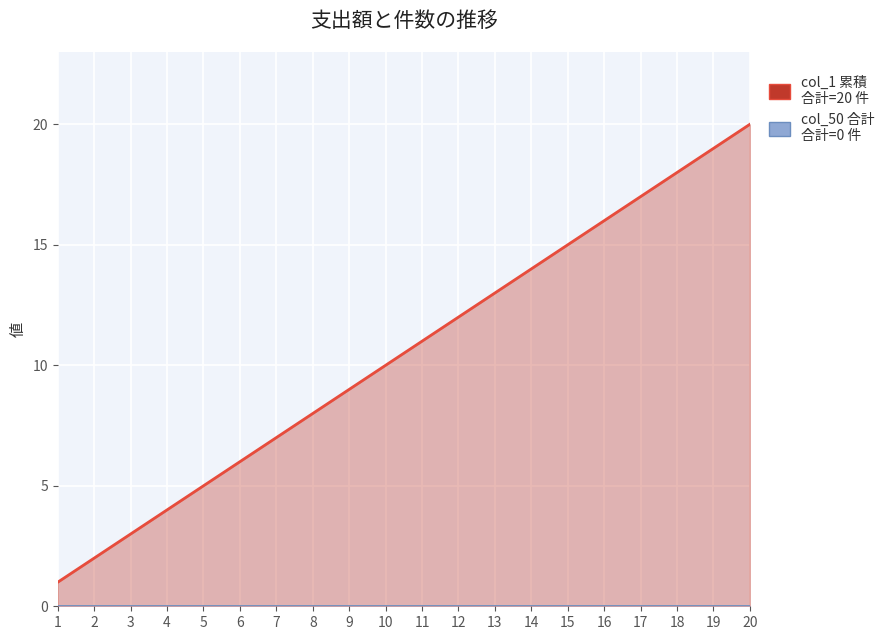

Reading left to right, transcribe all the data shown in this chart.

col_1 累積: 1	2	3	4	5	6	7	8	9	10	11	12	13	14	15	16	17	18	19	20
col_50 合計: 0	0	0	0	0	0	0	0	0	0	0	0	0	0	0	0	0	0	0	0